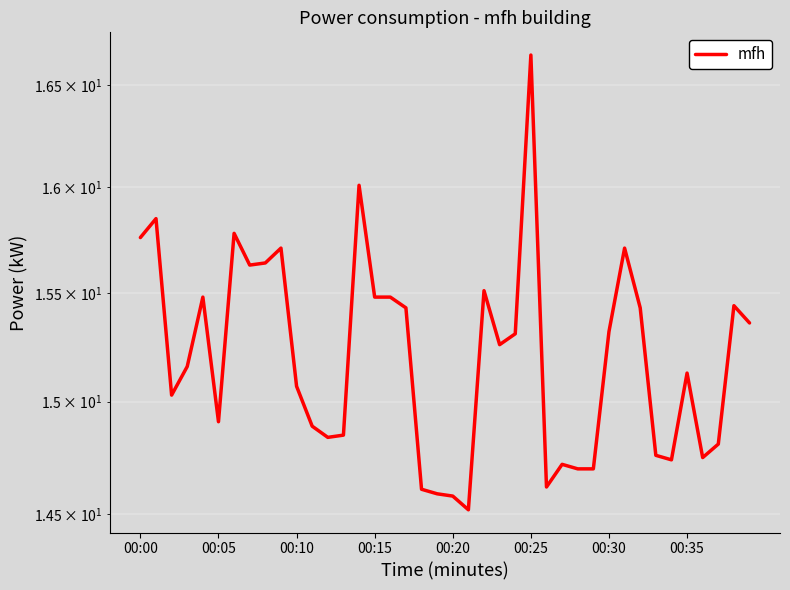

What position from the left is 19?

20